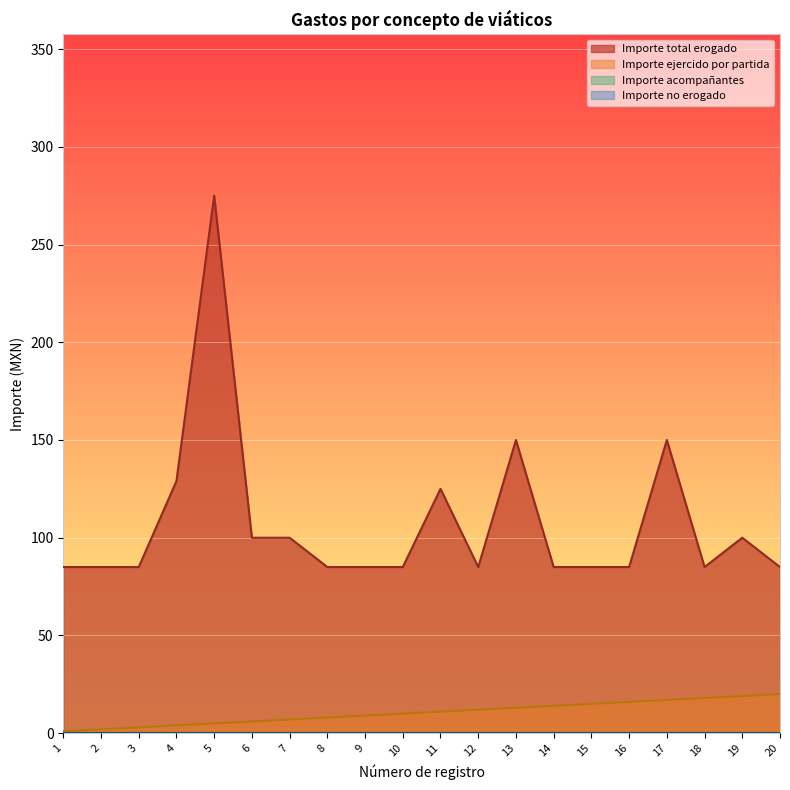

Which series has the widest spread of values?

Importe total erogado